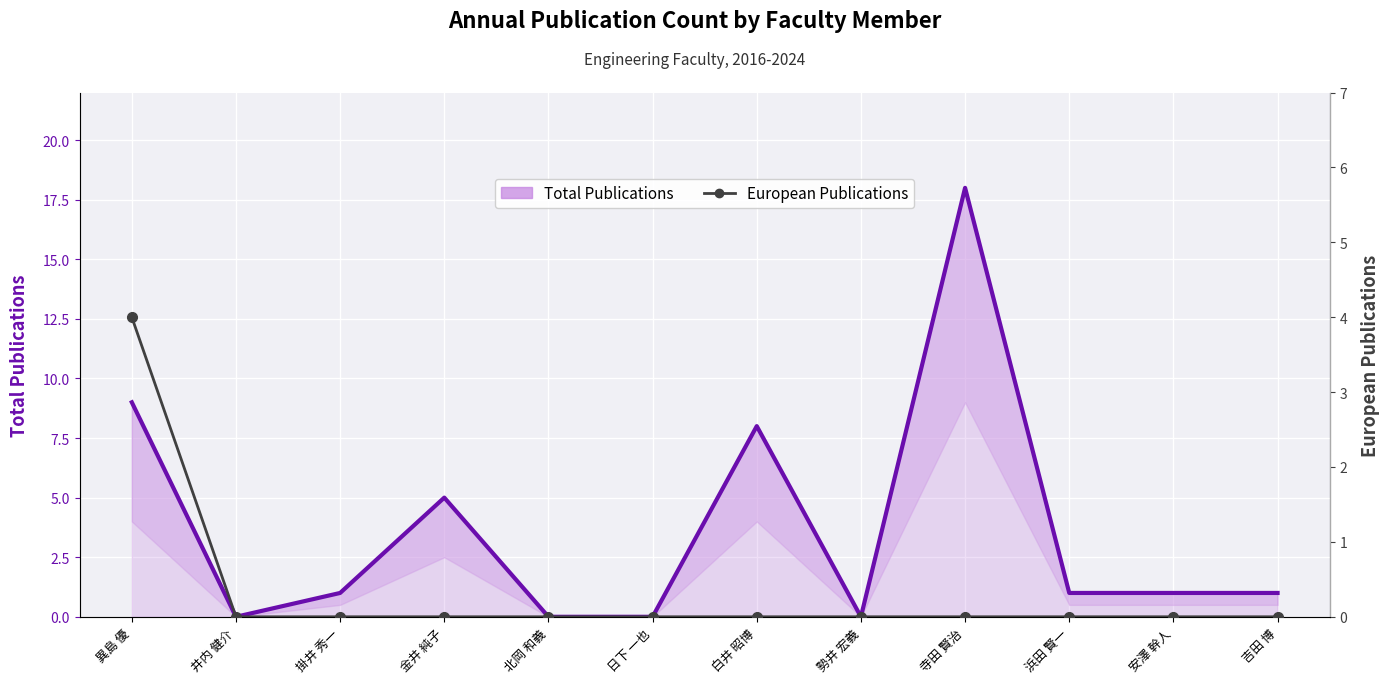

What is the maximum value shown in the chart?

18